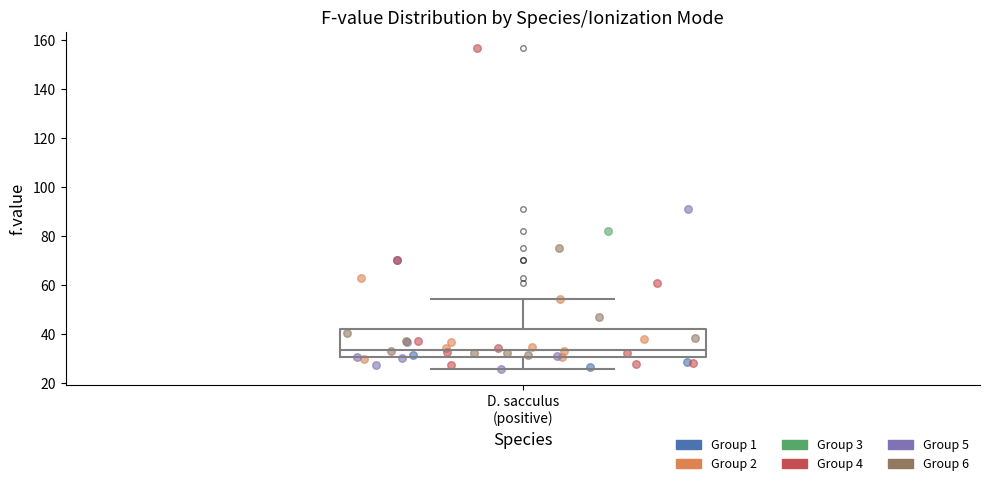

Transcribe this box plot: give where the median line is, the range the box spans, and where the two whiskers end, as read against the y-axis. The values are not printed on the chart, so give them approximately, as read against the axis.

median 34, box 30 to 42, whiskers 26 to 54